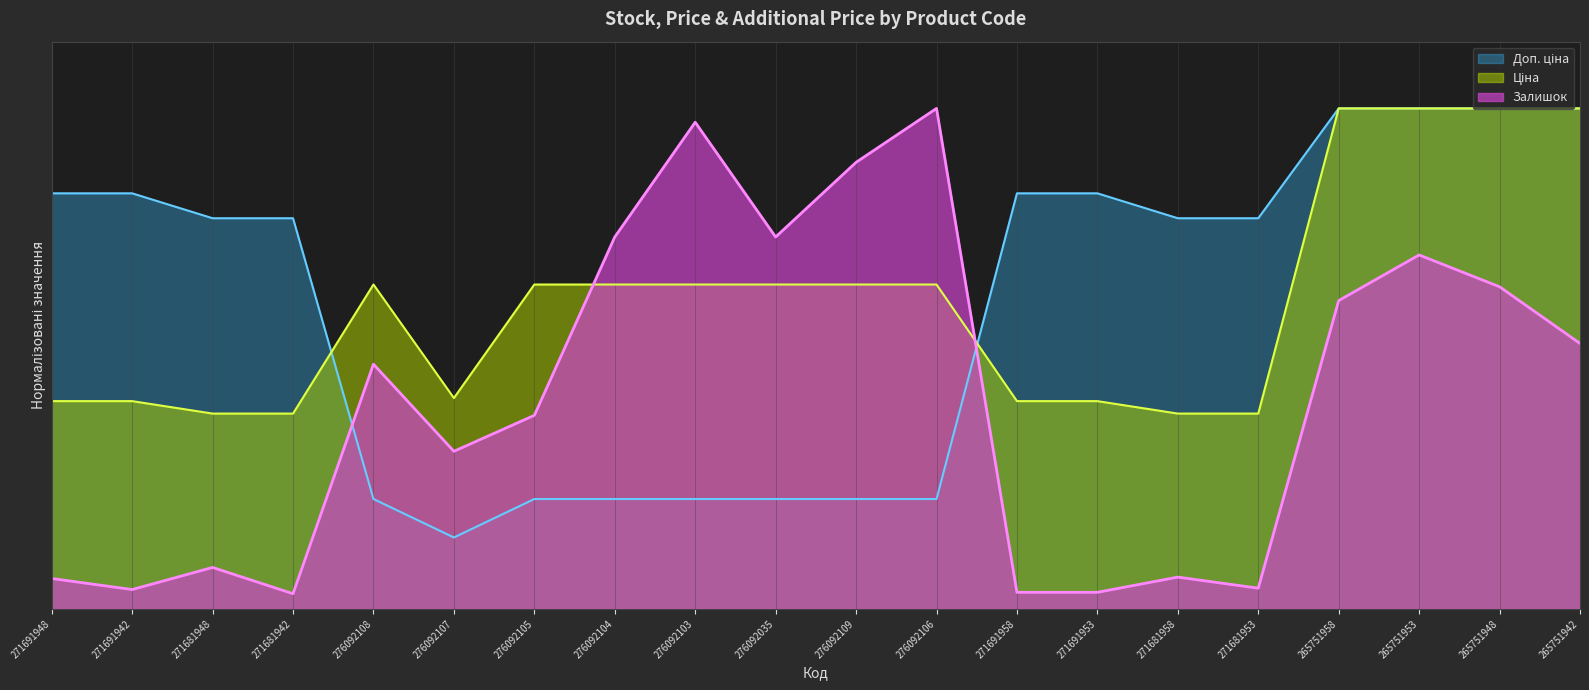

What is the difference between the highest and lowest values at 276092105?

128.6